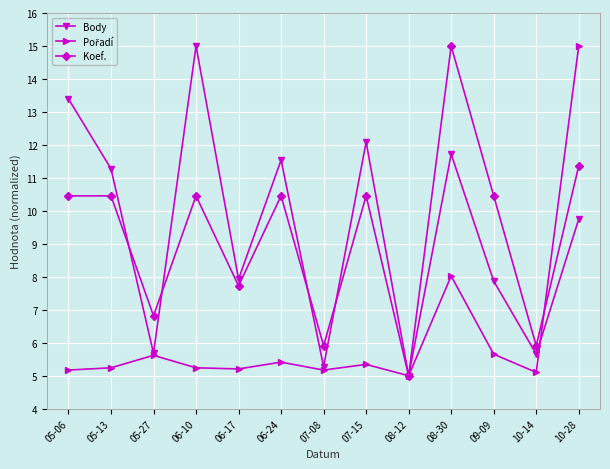

What is the lowest value of the Koef. series?

5.0